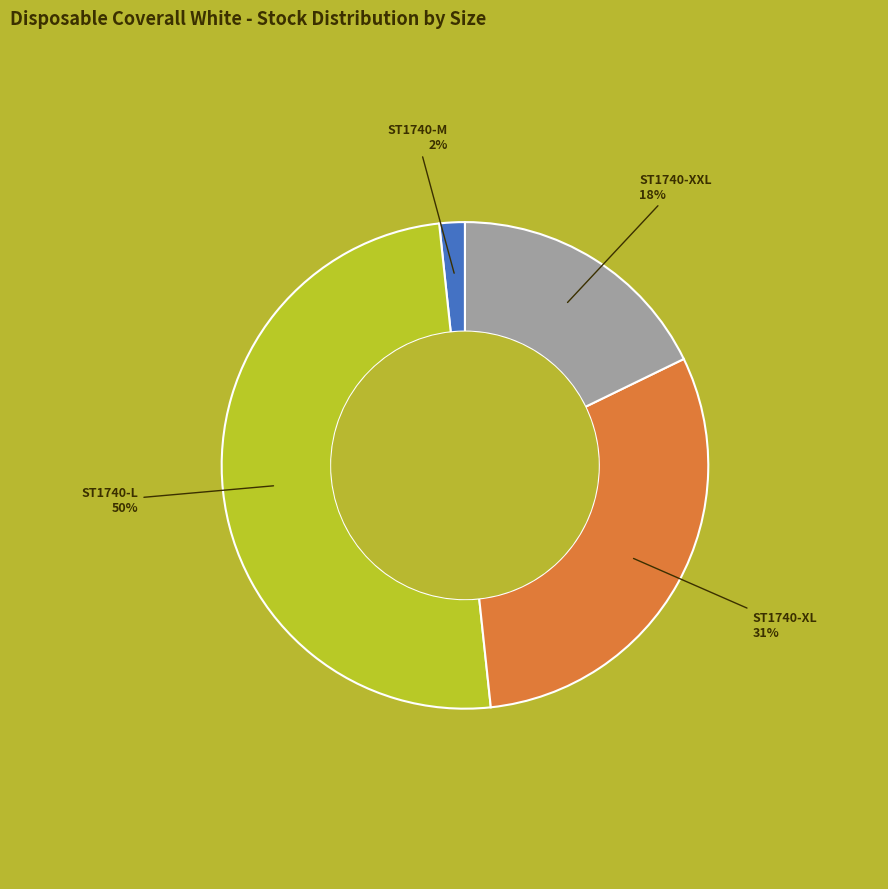

To the nearest percent, what is the difference between the largest and smallest slice percentages?

48%